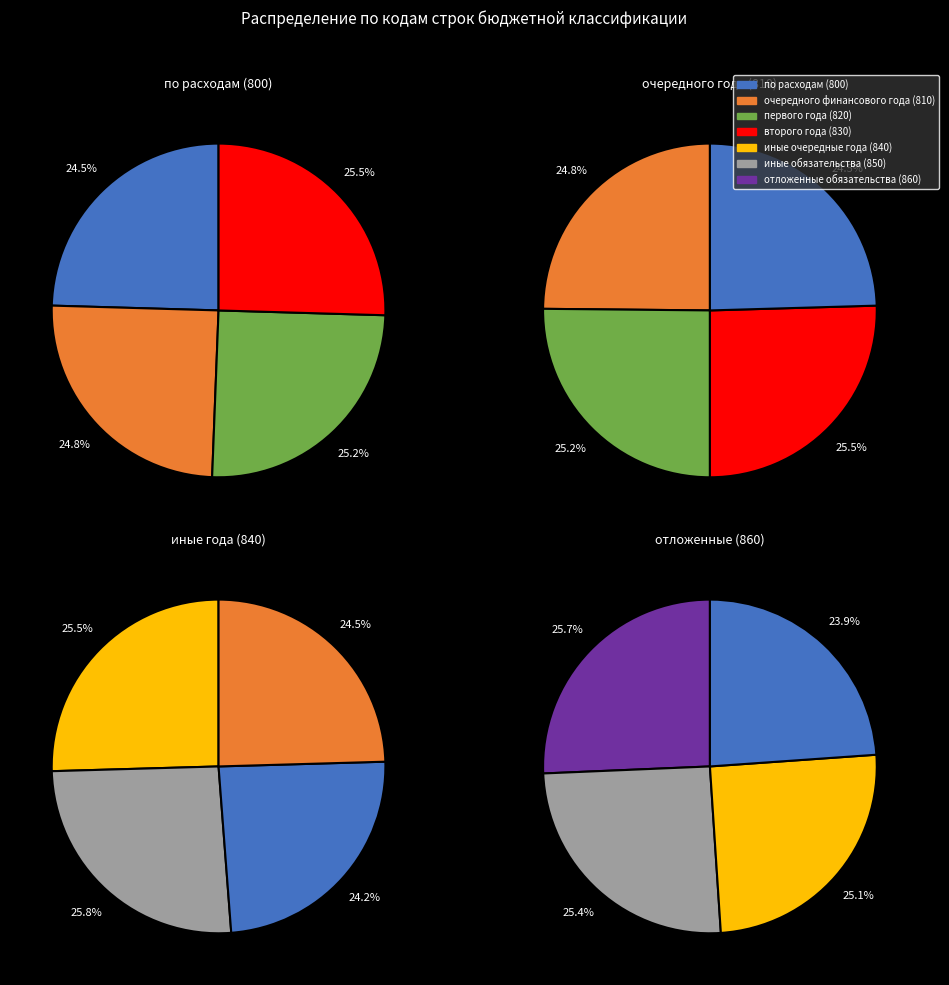

What is the smallest slice in the pie chart?

по расходам (800)